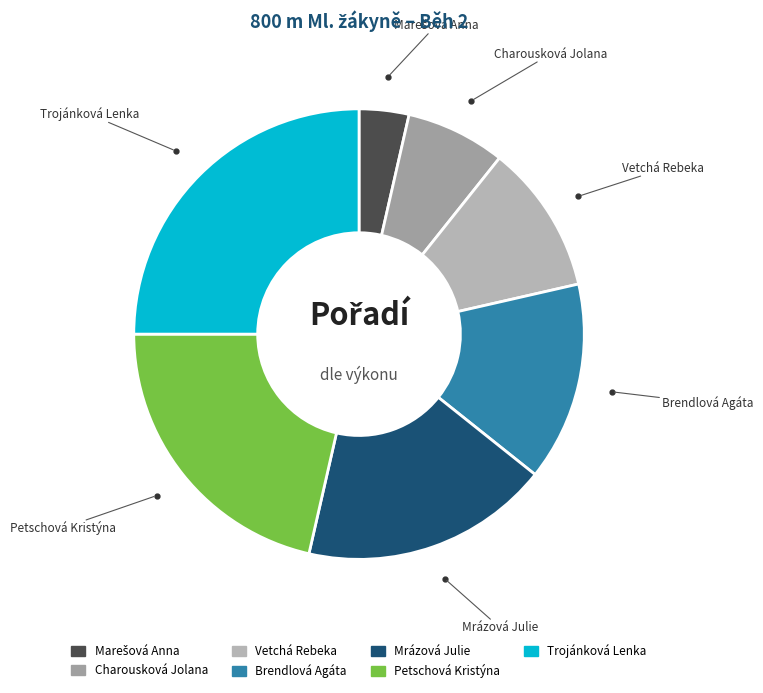

What is the ratio of the value at Petschová Kristýna to the value at Vetchá Rebeka?

2.0